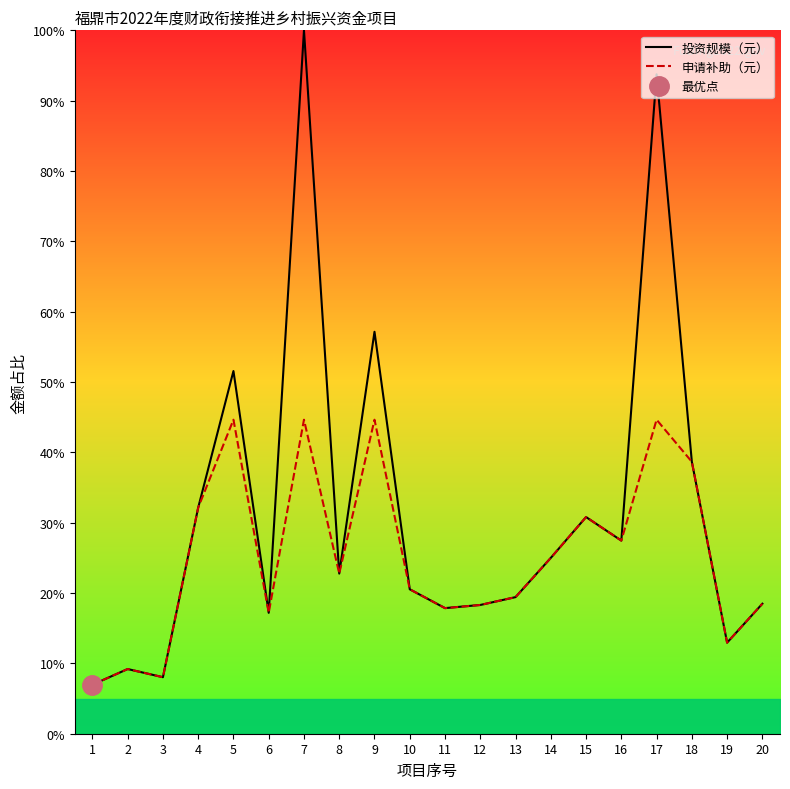

True or false: 申请补助（元） has a value of 38.0 at 16.

False